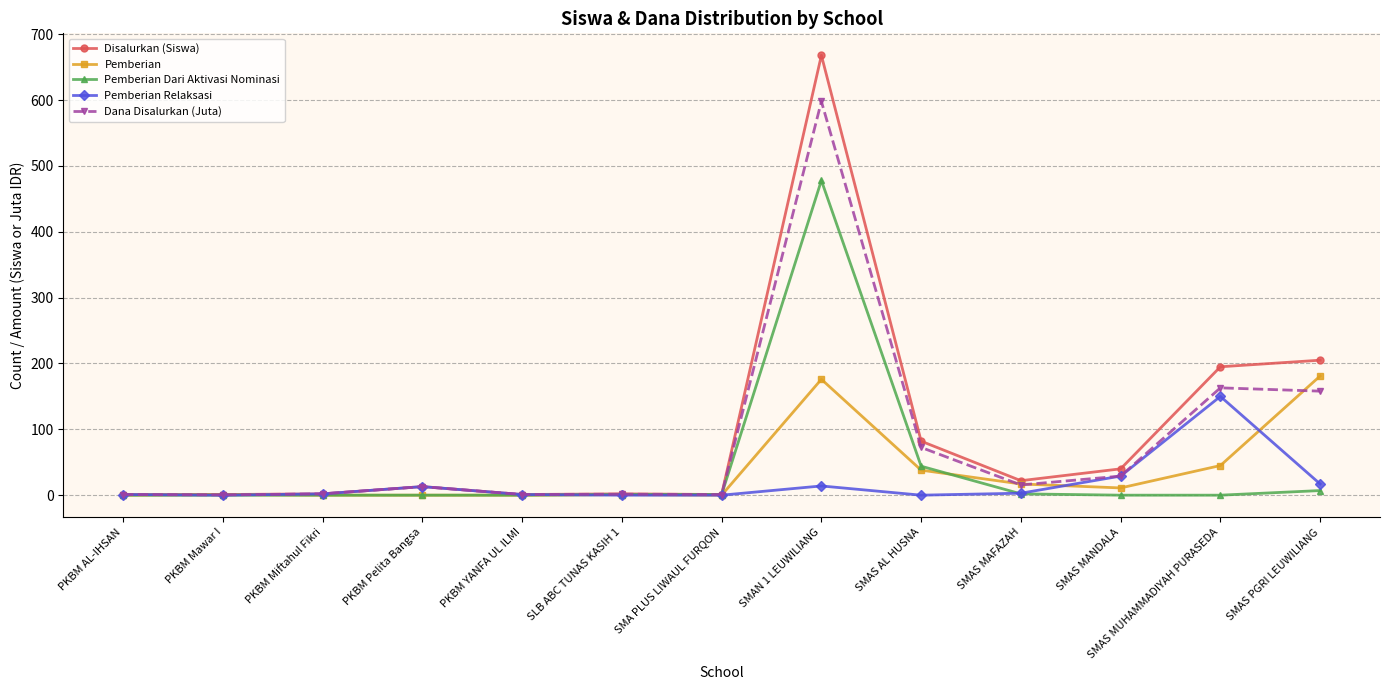

Rank the series by their maximum value, from highest to lowest.

Disalurkan (Siswa), Dana Disalurkan (Juta), Pemberian Dari Aktivasi Nominasi, Pemberian, Pemberian Relaksasi